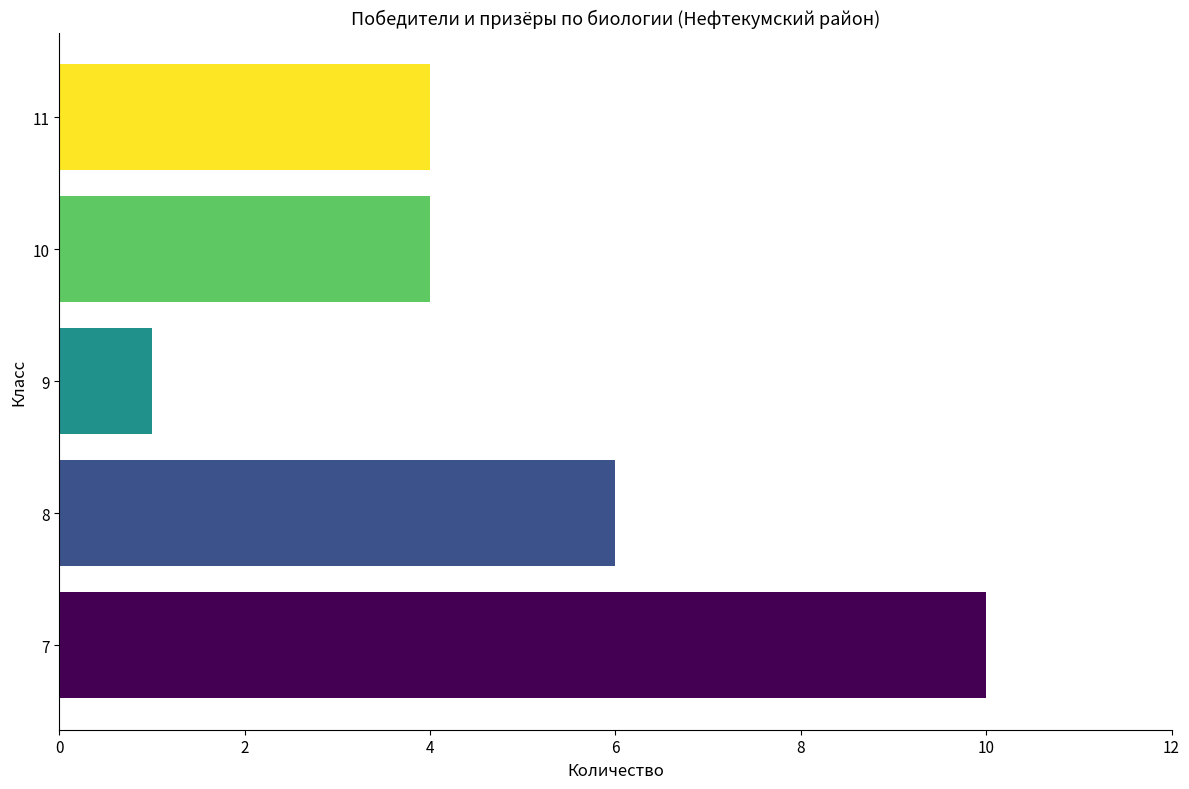

What is the sum of all values?

25